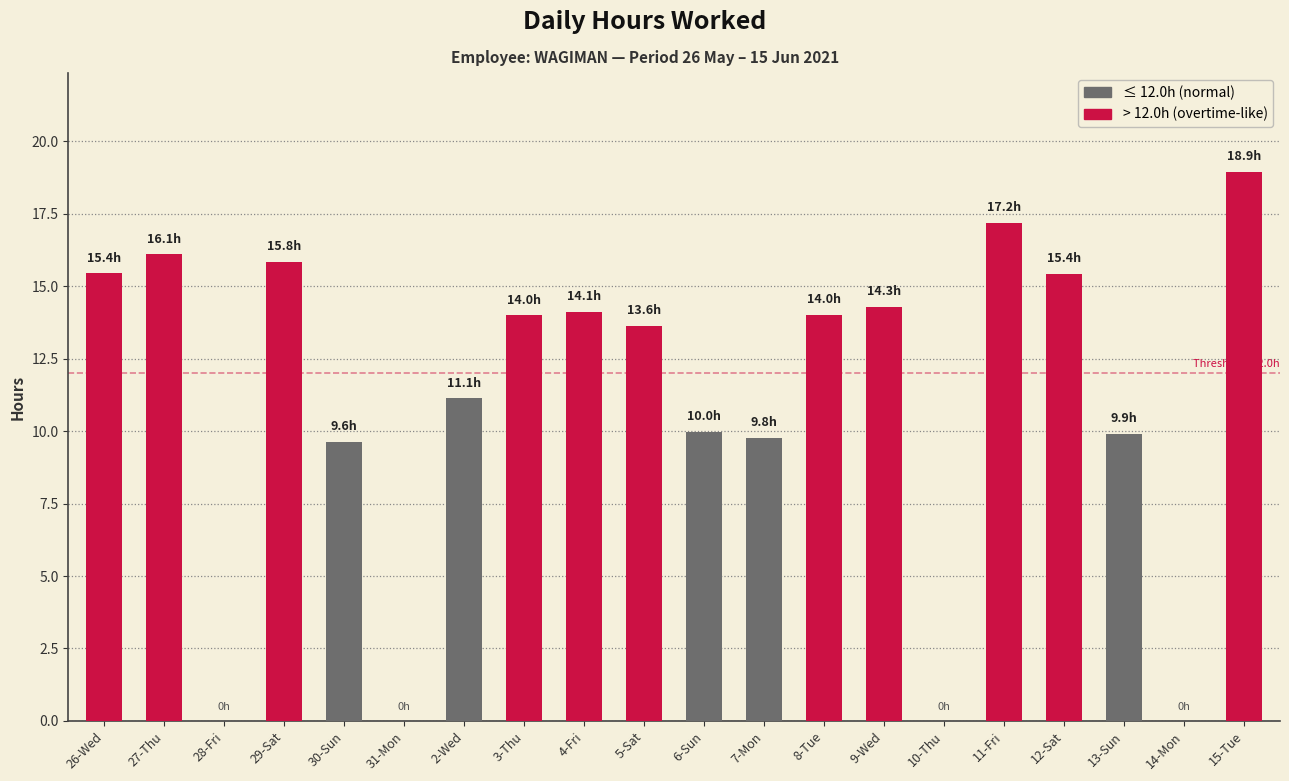

At which label does the data first exceed 13?

26-Wed